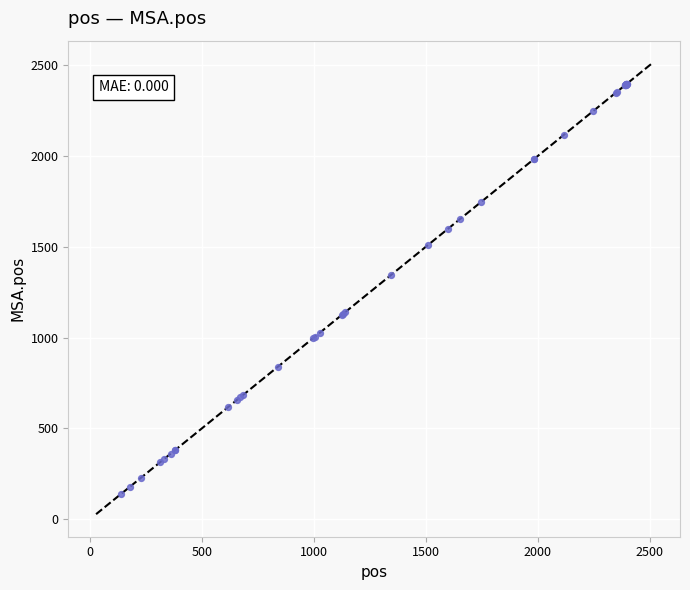

What Y value in the scatter plot is closest to 1270?

1344